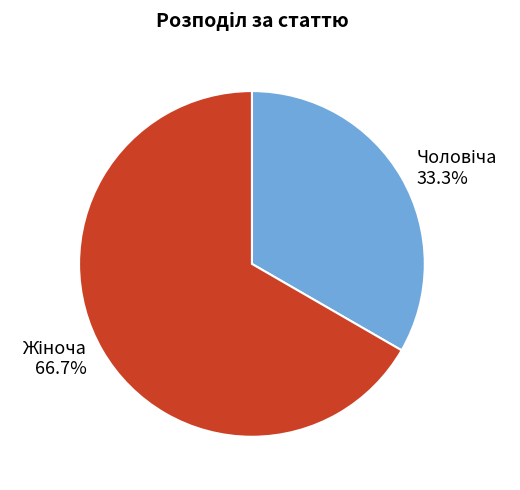

Does any single category account for the majority?

Yes